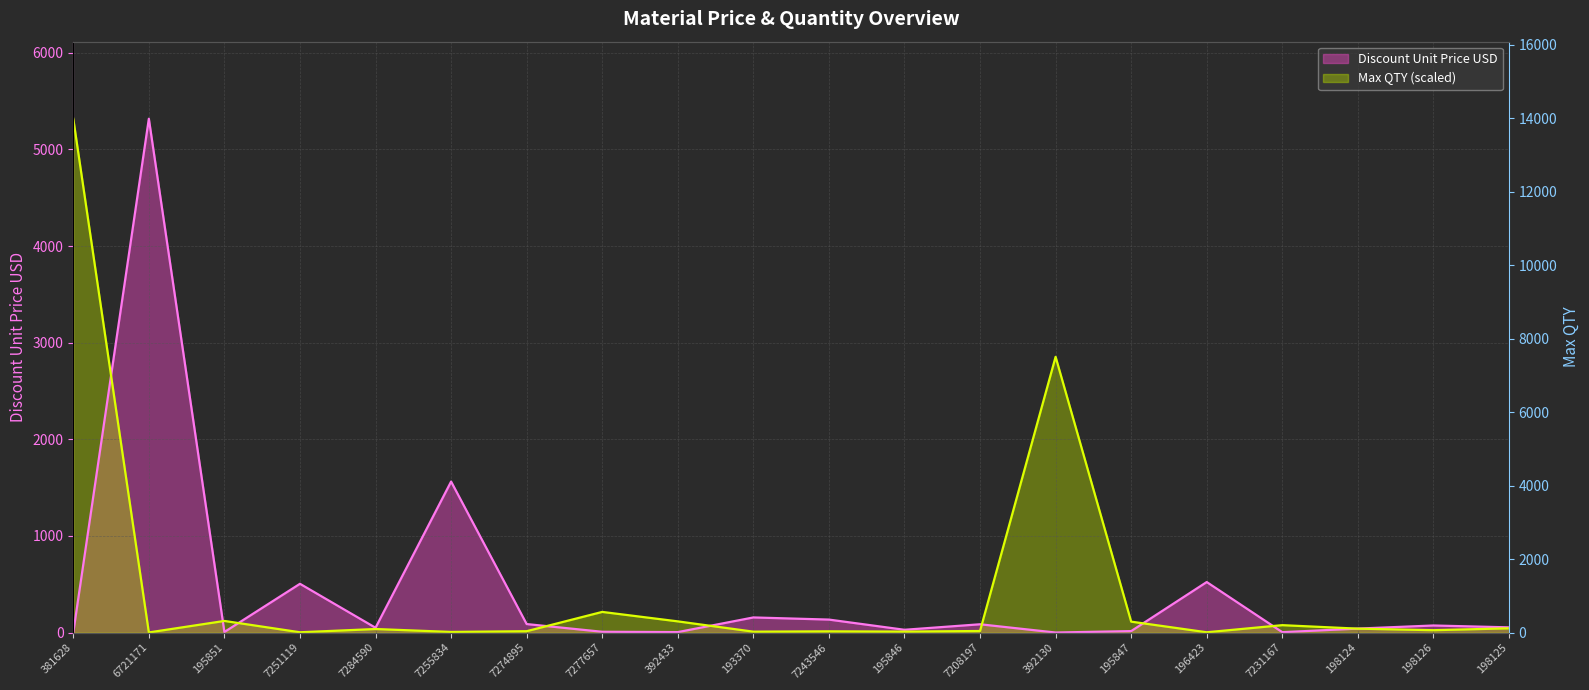

Is it true that Discount Unit Price USD equals 87.7 at 7274895?

True